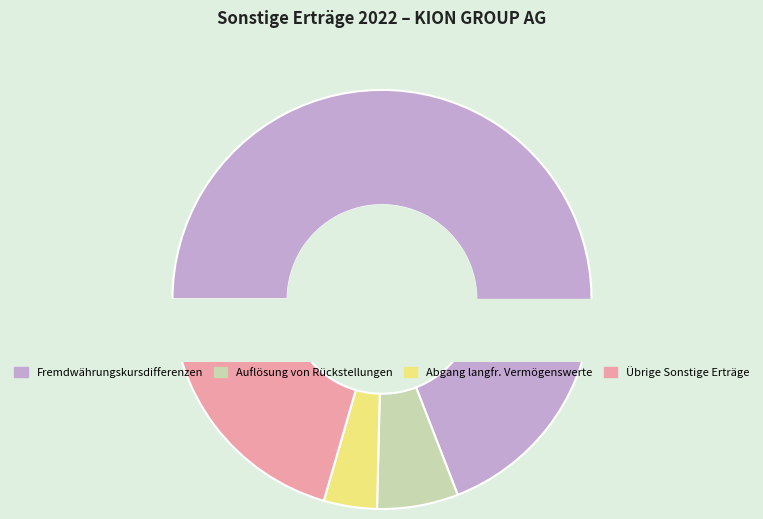

Does any single category account for the majority?

Yes